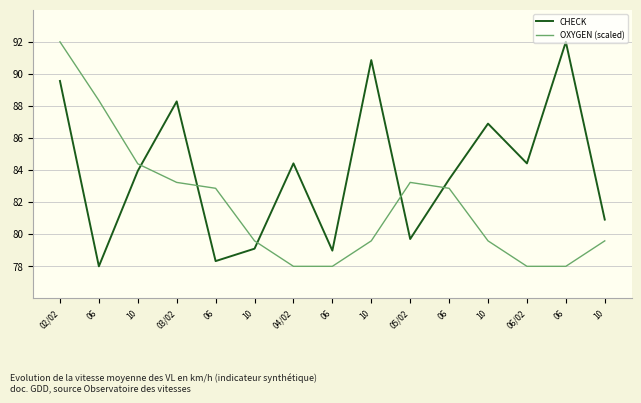

What is the label of the 14th point from the left?

06